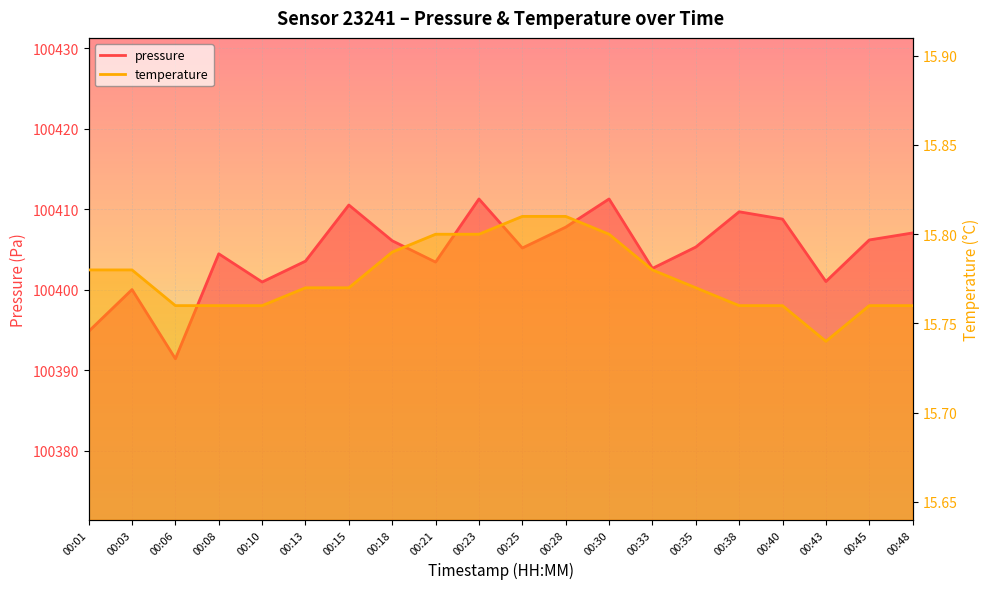

True or false: temperature and pressure intersect in this chart.

False